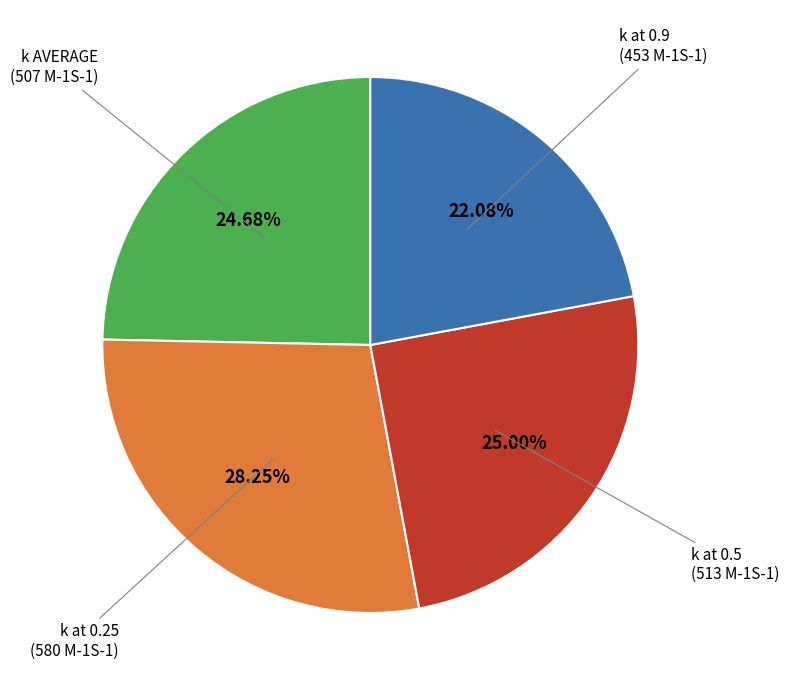

Is there any slice that represents more than half of the pie?

No